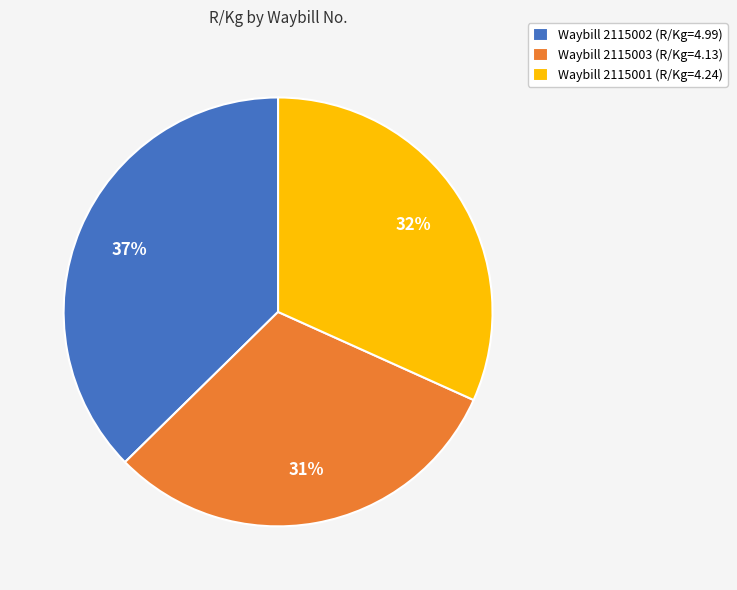

How many segments does this pie chart have?

3